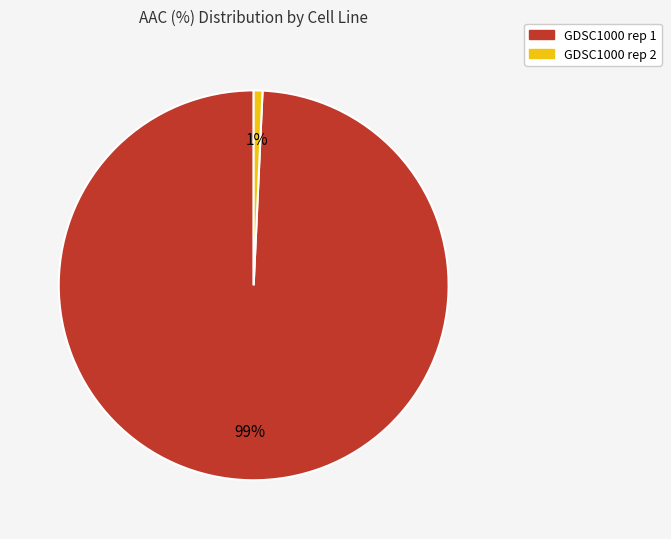

Which slice represents more than half of the pie?

GDSC1000 rep 1